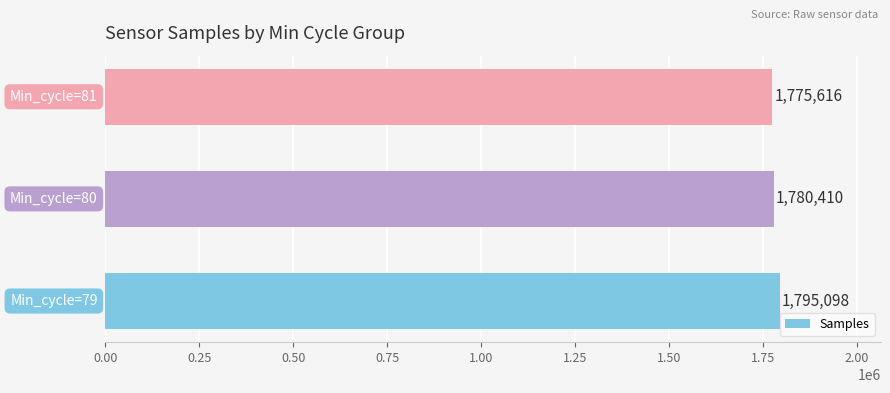

What is the difference between the maximum and minimum values?

19482